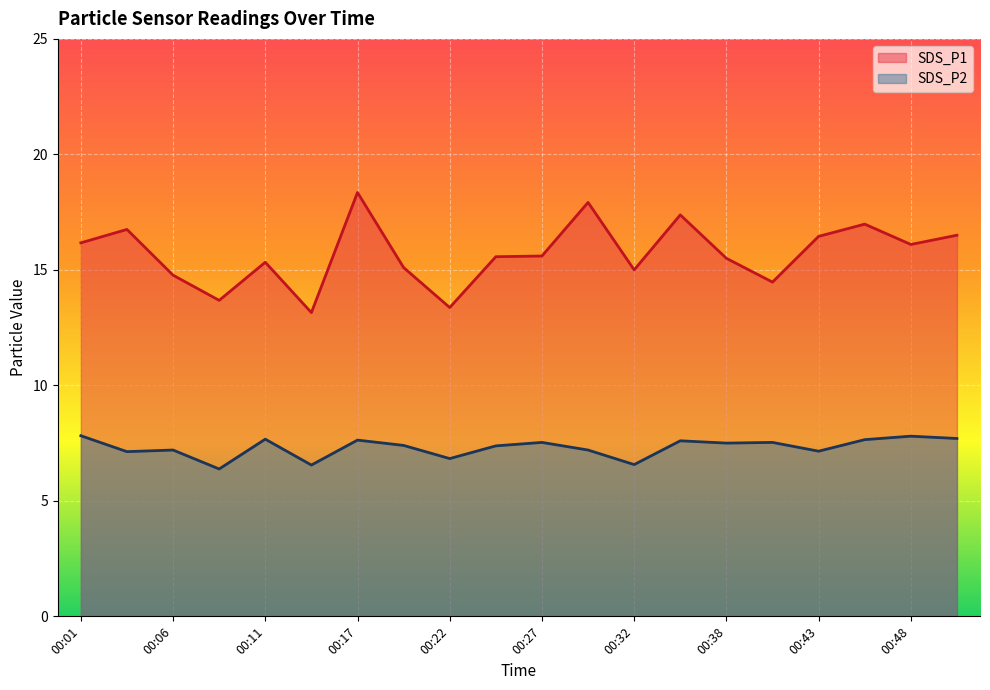

How many lines are shown in the chart?

2